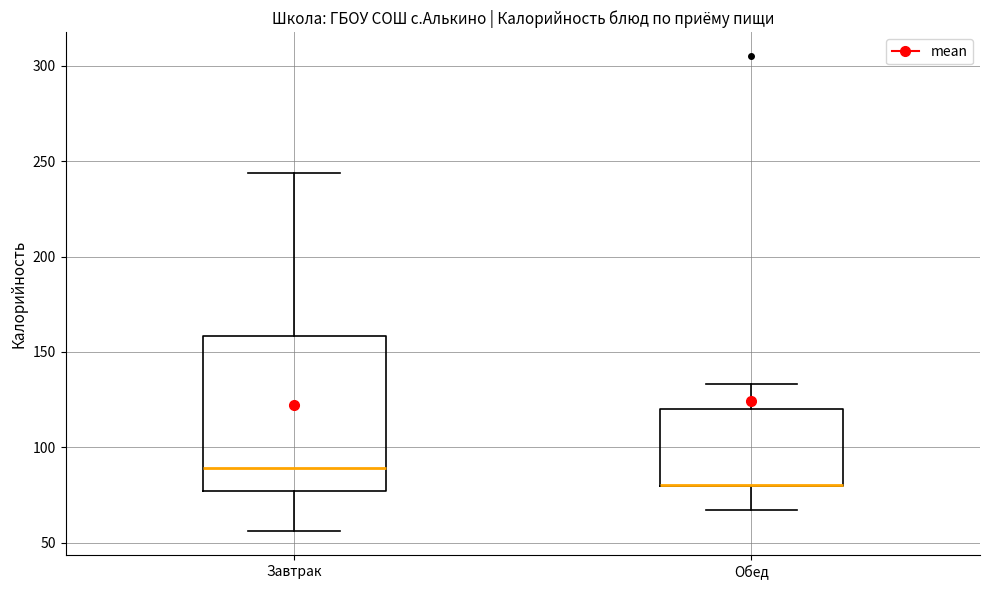

Where does the lower whisker of the box for Завтрак end on the y-axis? The values are not printed on the chart, so give them approximately, as read against the axis.

55